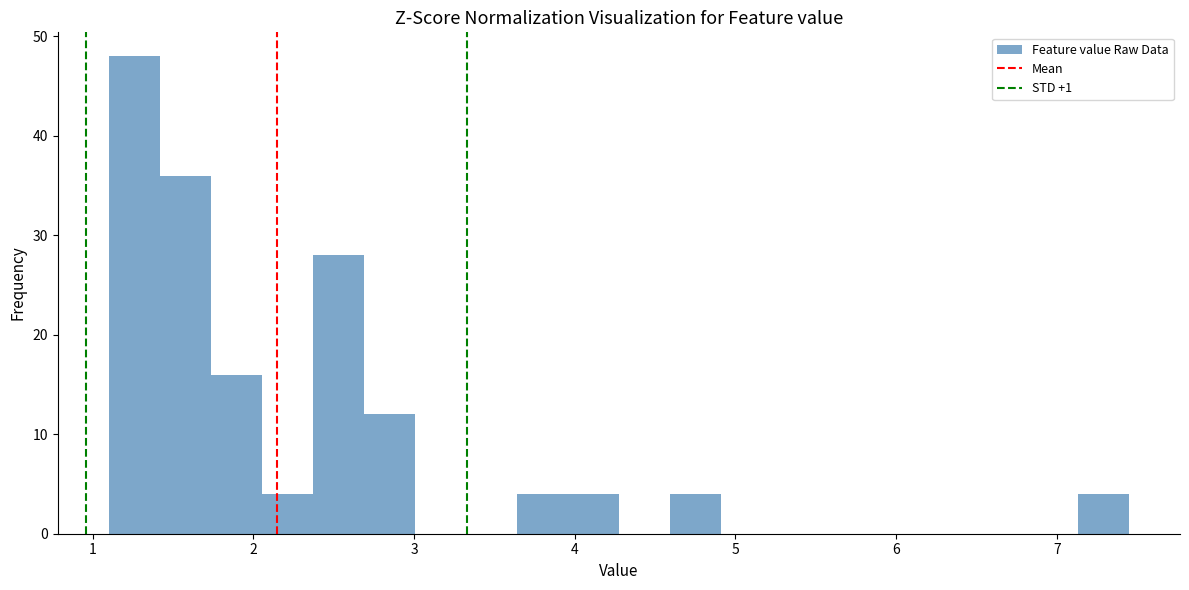

Around what value on the x-axis is the tallest bar? Give the approximate position of its centre, as read against the axis.

1.3